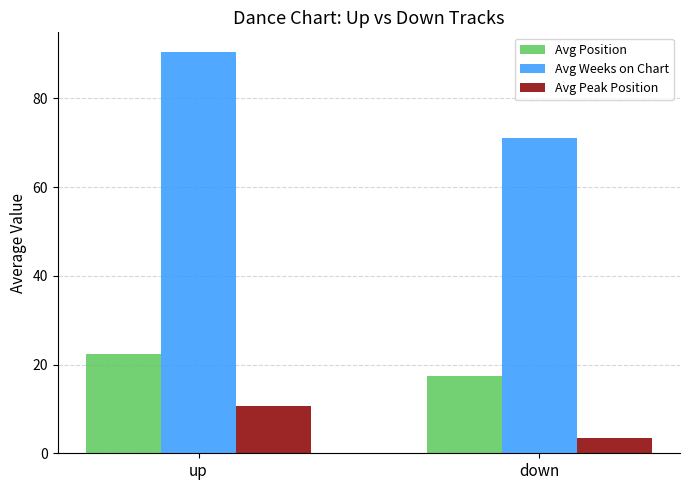

At how many categories does at least one series exceed 6?

2